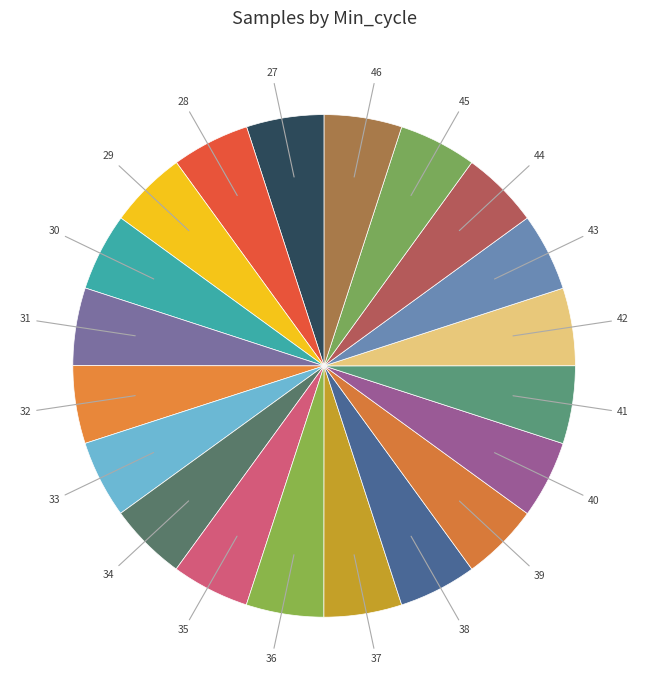

How many segments does this pie chart have?

20